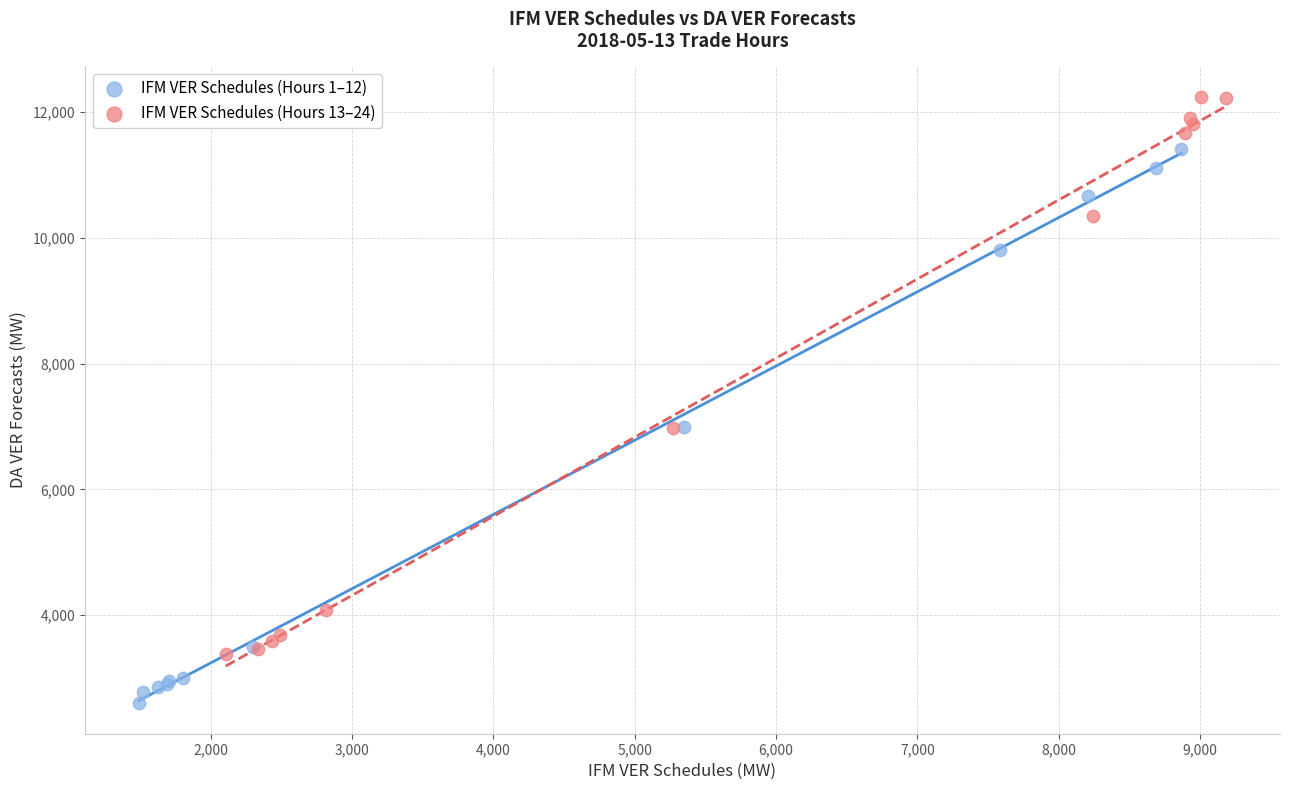

Which series contains the highest Y value?

IFM VER Schedules (Hours 13–24)